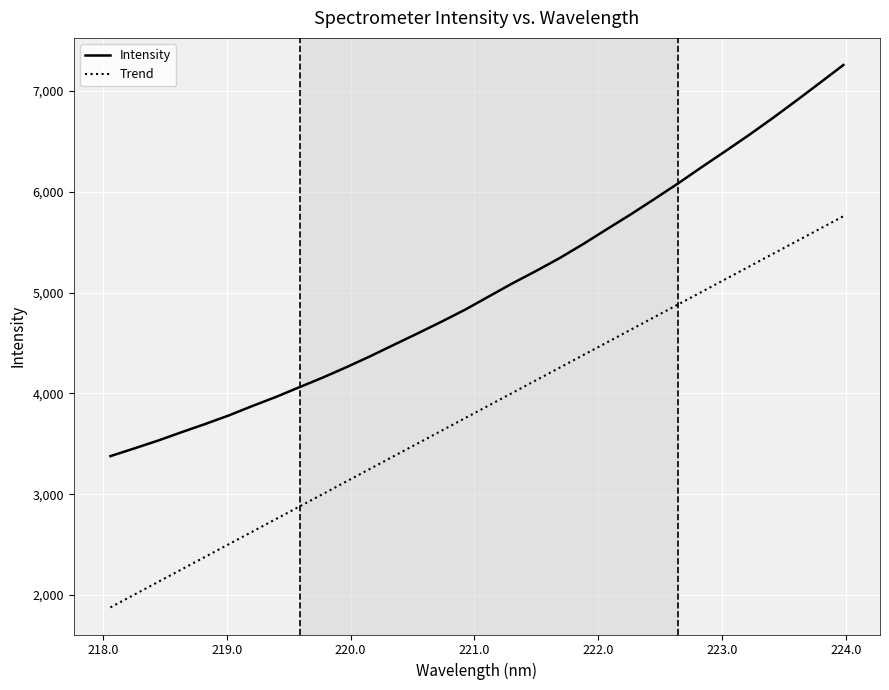

How many lines are shown in the chart?

2